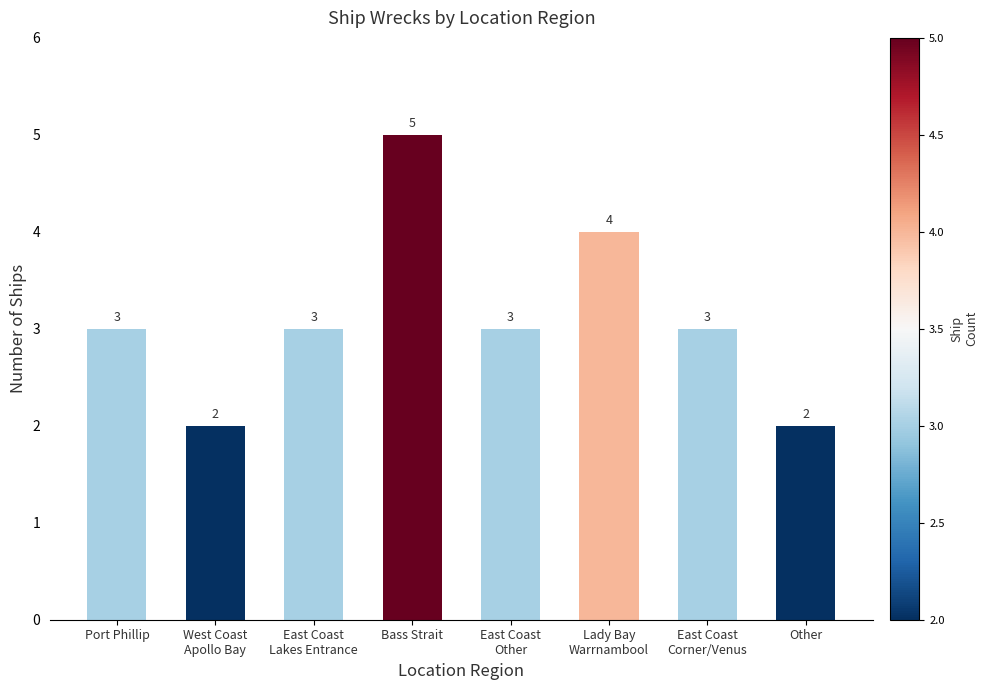

How many values are below 3?

2